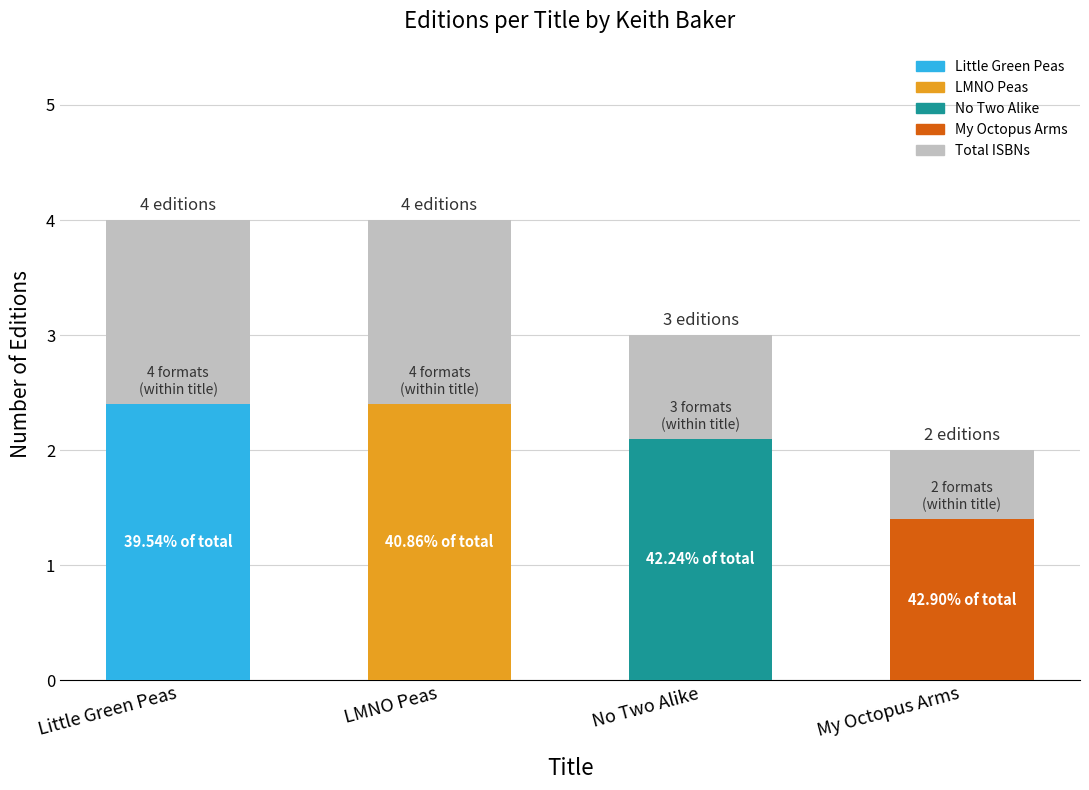

Does the chart contain any negative values?

No